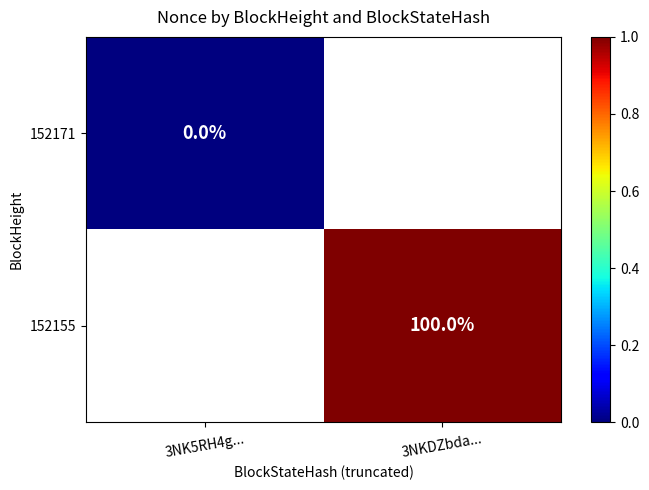

True or false: 152155 has a value of 41 at 3NKDZbda....

False